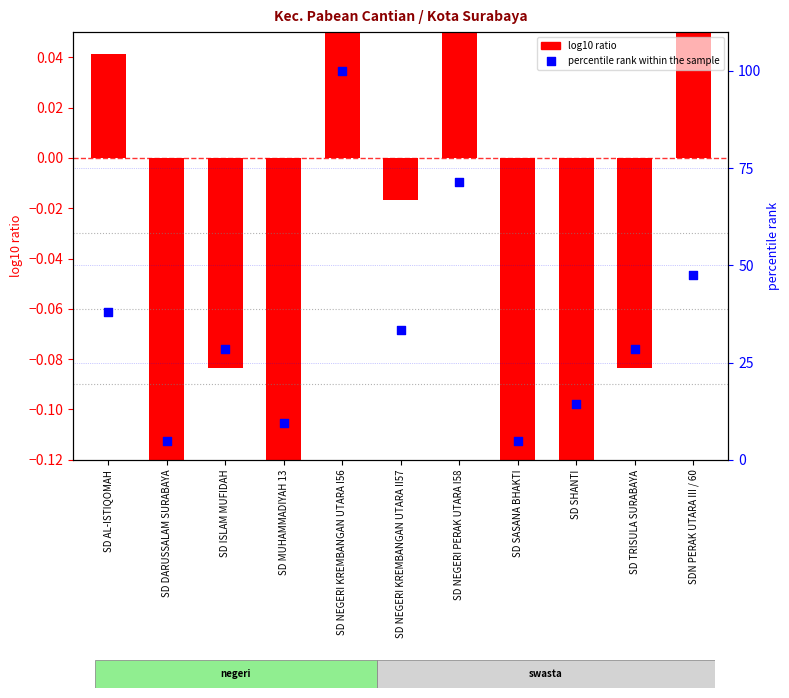

Between SD NEGERI KREMBANGAN UTARA II57 and SD DARUSSALAM SURABAYA, which is larger?

SD NEGERI KREMBANGAN UTARA II57